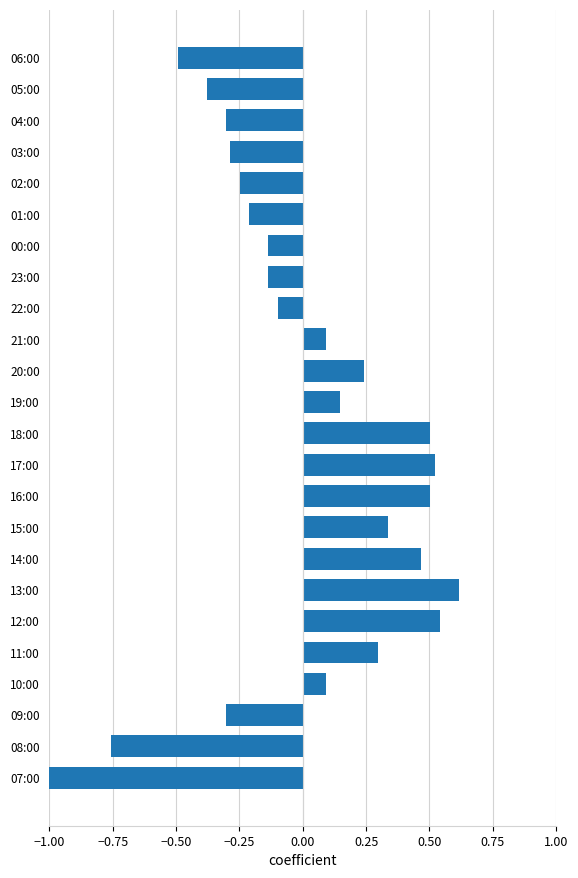

Between 08:00 and 21:00, which is larger?

21:00